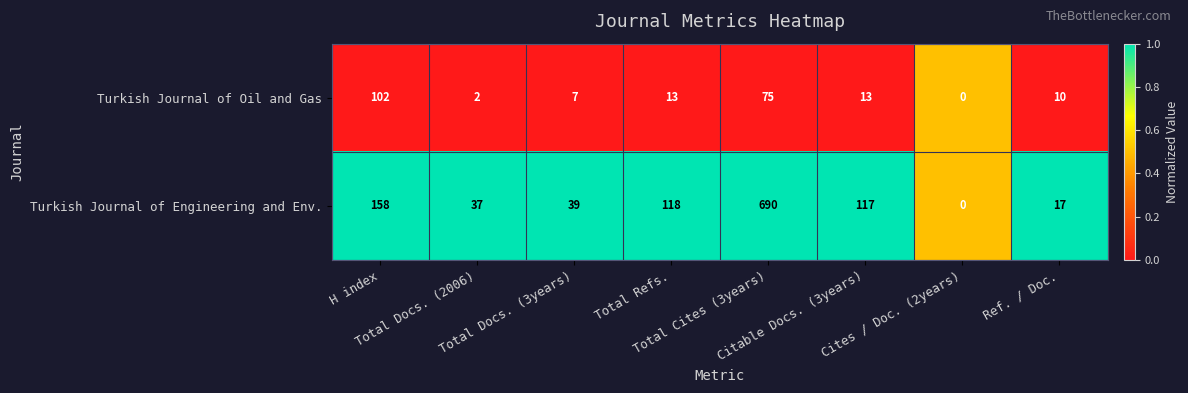

How many data points does each series have?

8